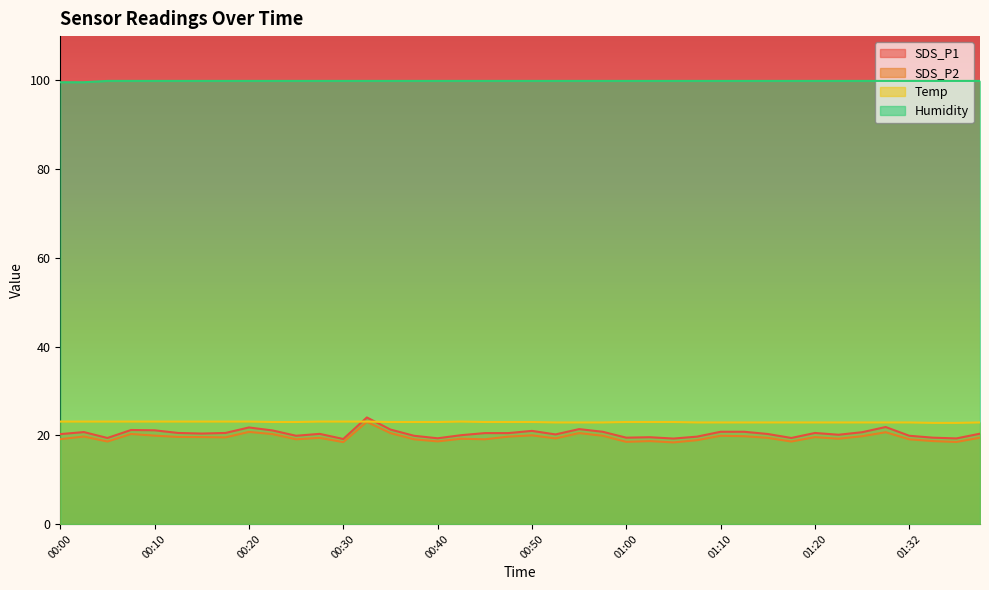

True or false: SDS_P2 and Humidity intersect in this chart.

False